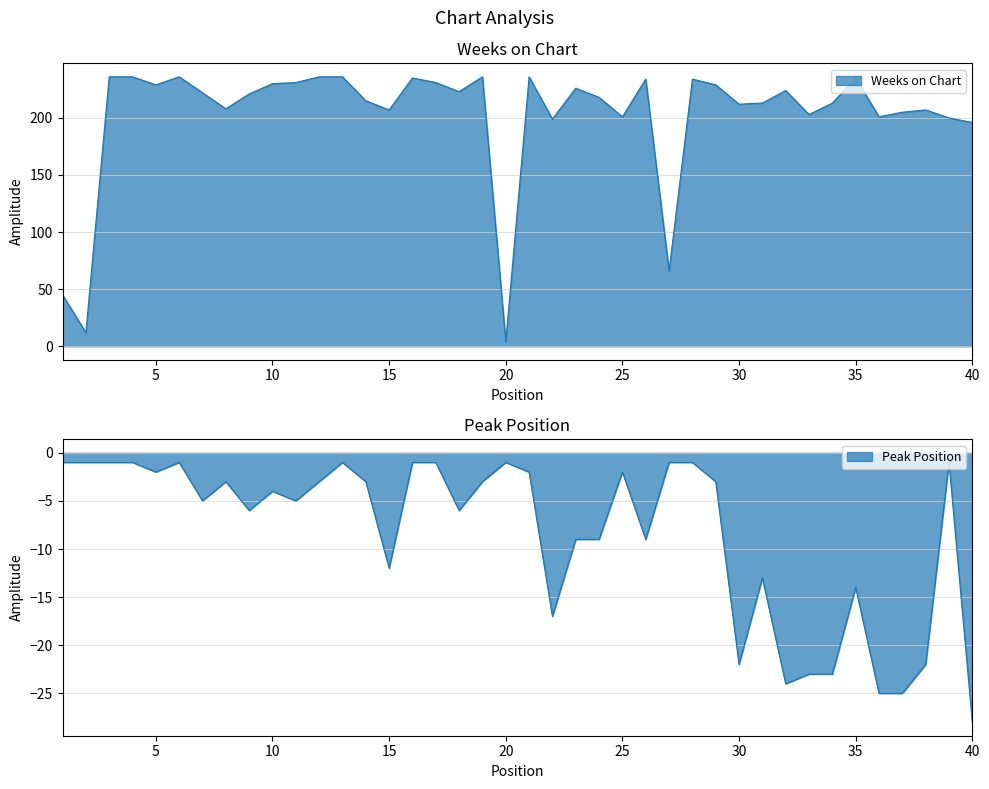

How many data points does each series have?

40